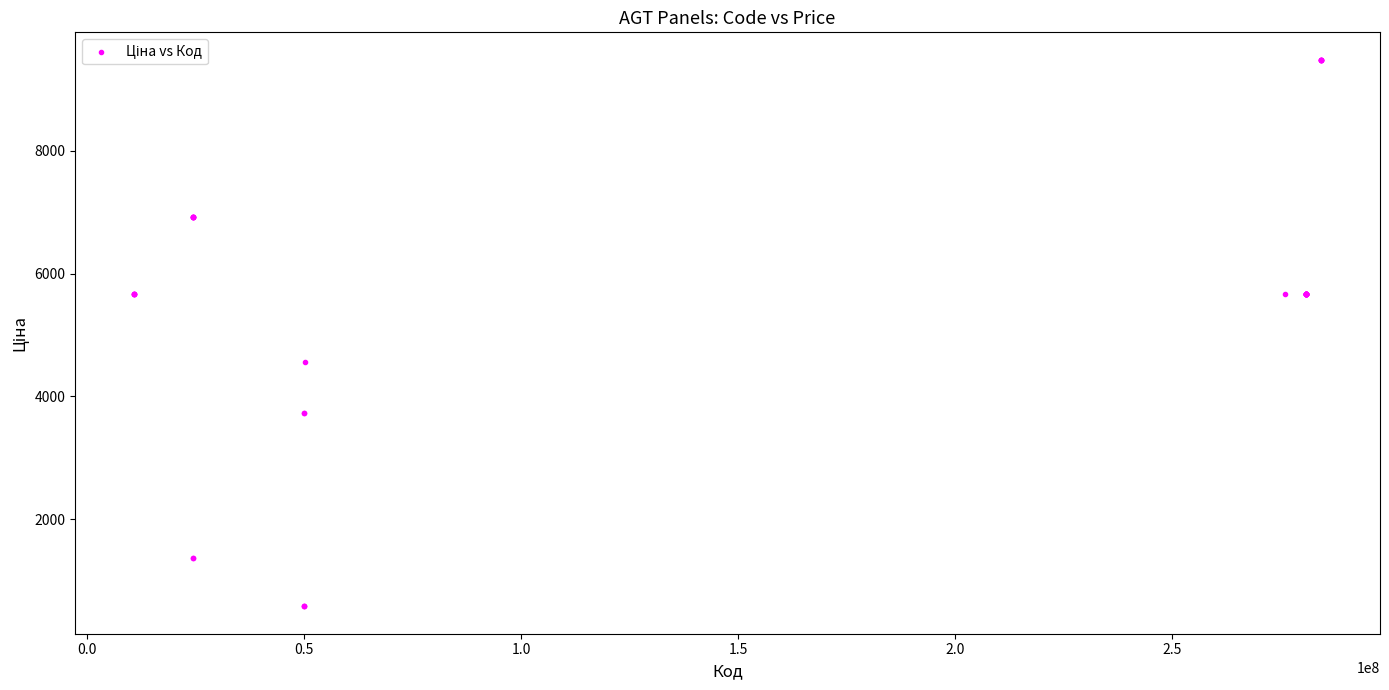

What Y value in the scatter plot is closest to 5031?

4561.9